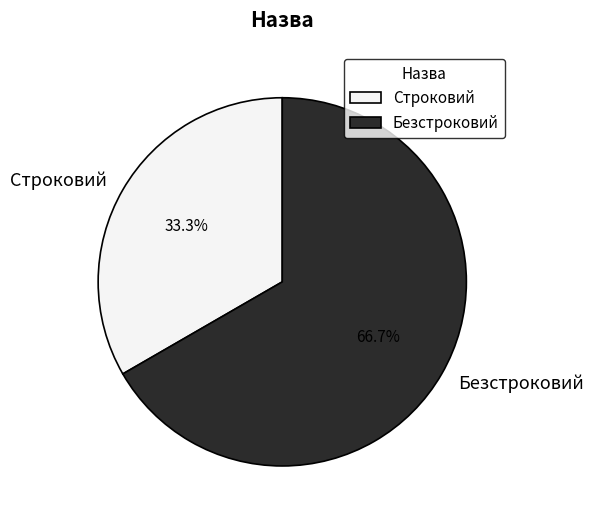

What is the largest slice in the pie chart?

Безстроковий